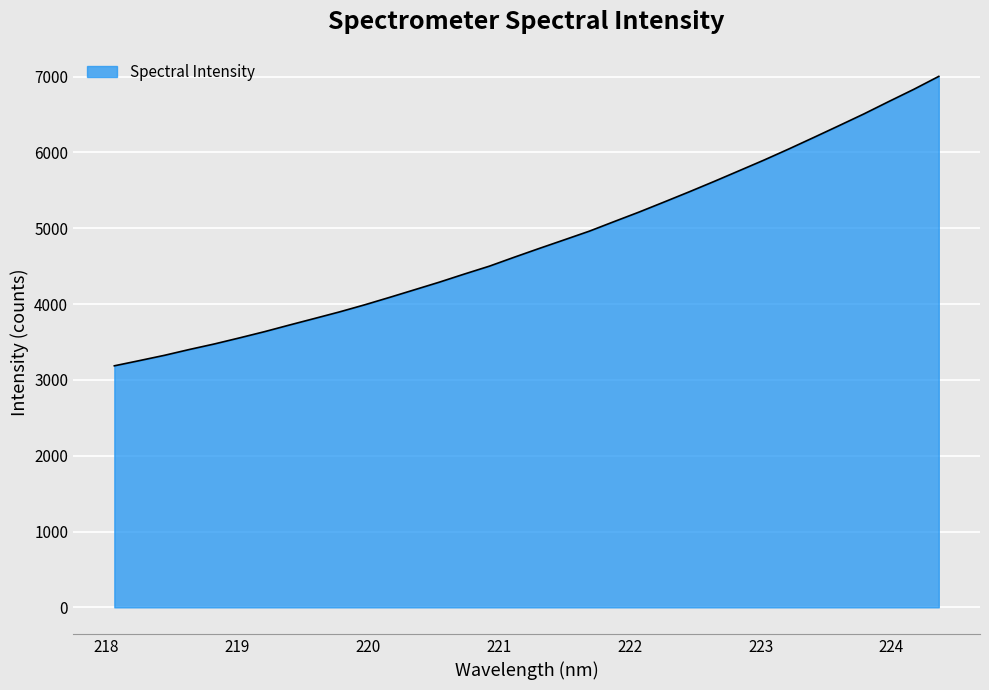

What is the maximum value shown in the chart?

7002.8